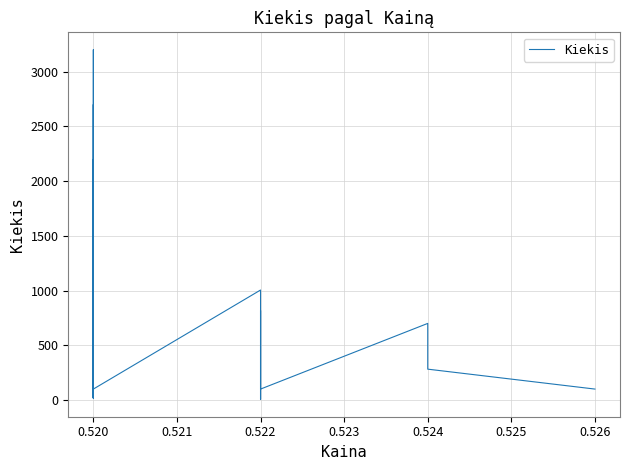

Is this an area chart (filled region under the line)?

No